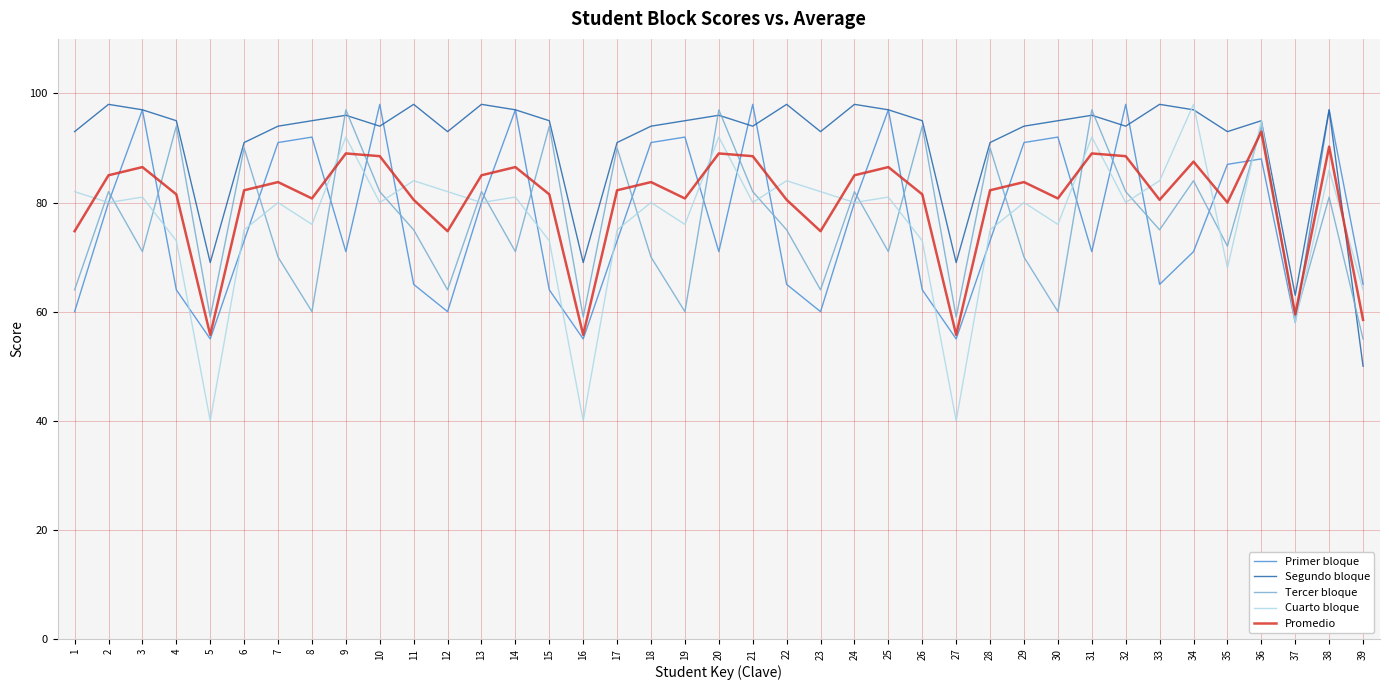

What is the maximum value shown in the chart?

98.0